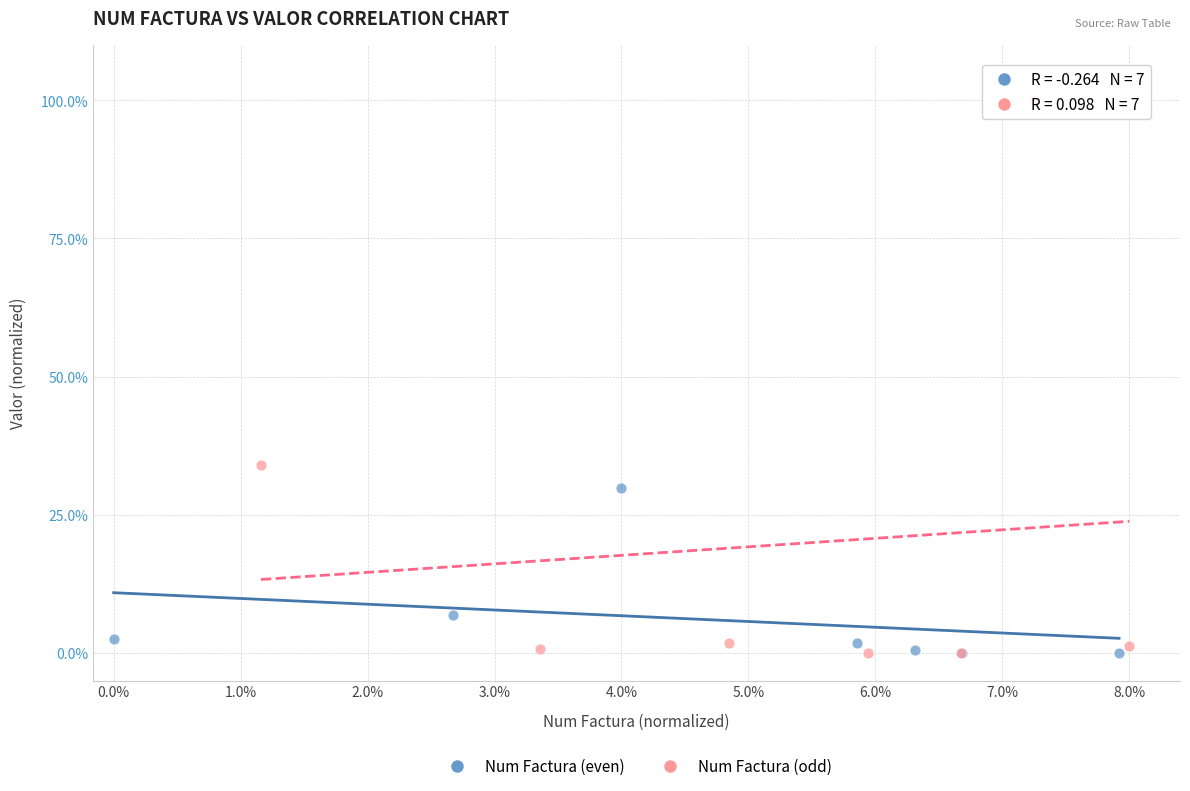

What are all the series names shown in the legend?

Num Factura (even), Num Factura (odd)